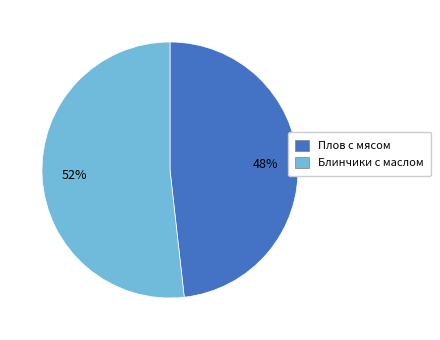

Which slice represents more than half of the pie?

Блинчики с маслом